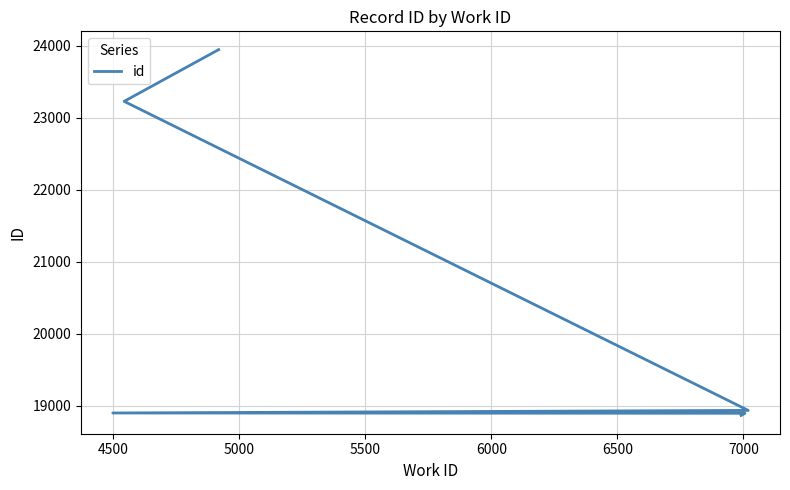

What is the value of the 10th point from the left?

23947